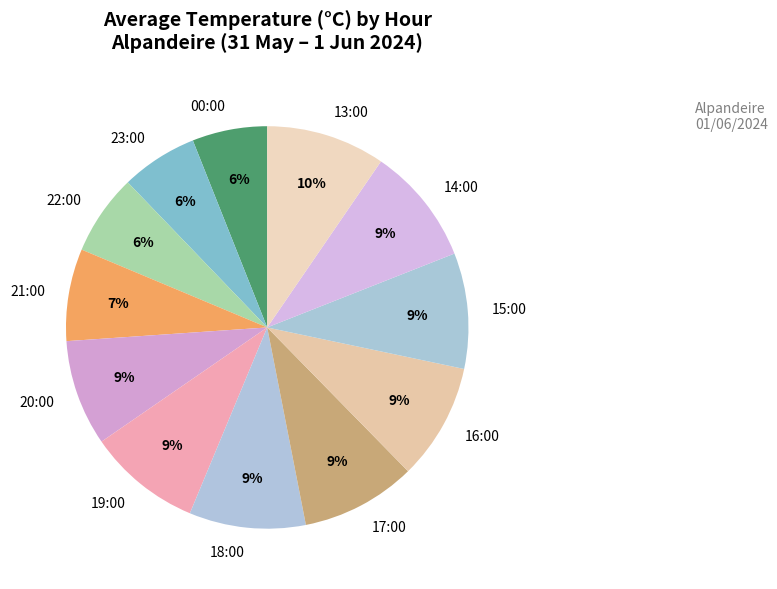

Is it true that 18:00 is 1% of the pie?

False